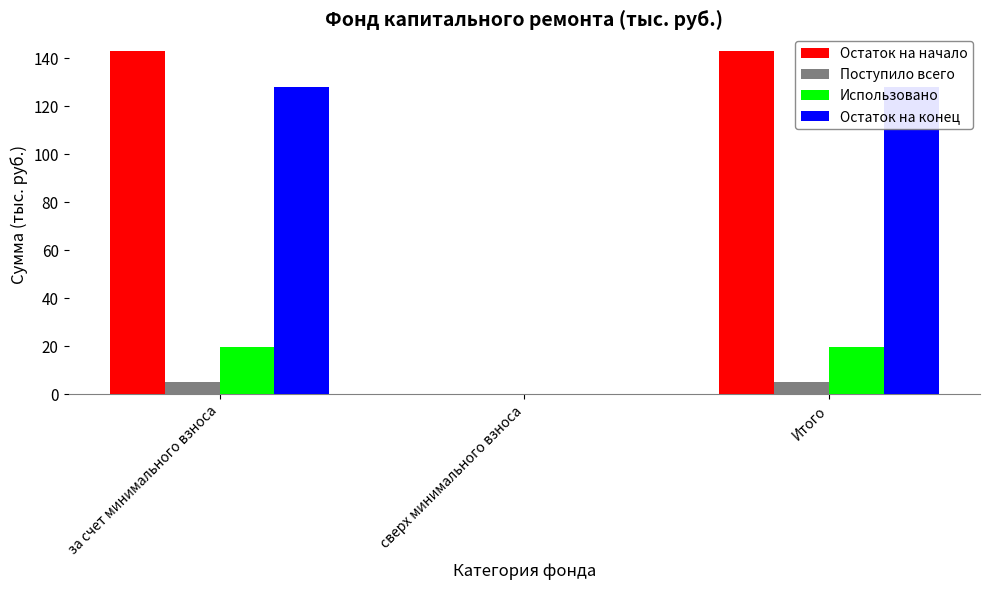

At how many categories does at least one series exceed 62?

2